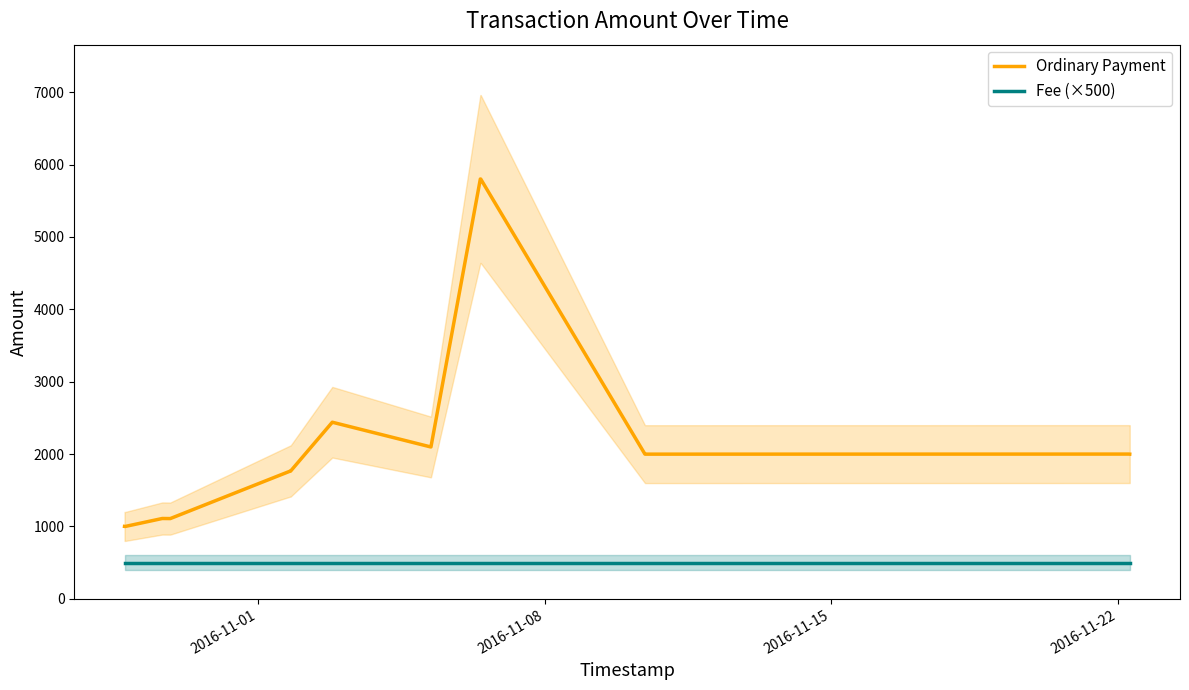

What is the minimum value for Ordinary Payment?

1000